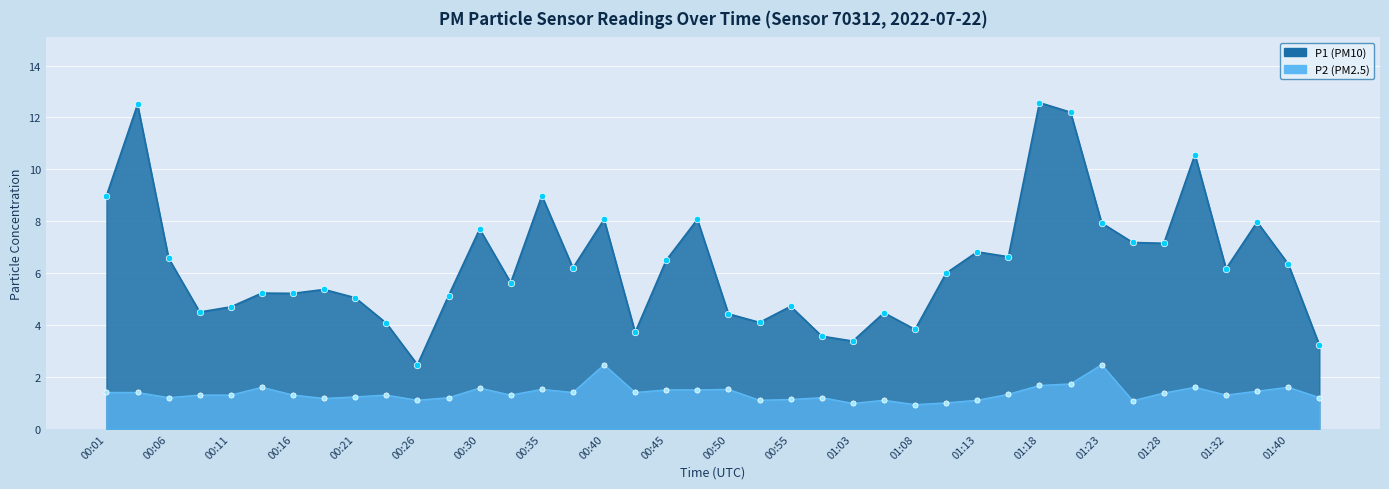

Which series has the largest Y range (max minus min)?

P1